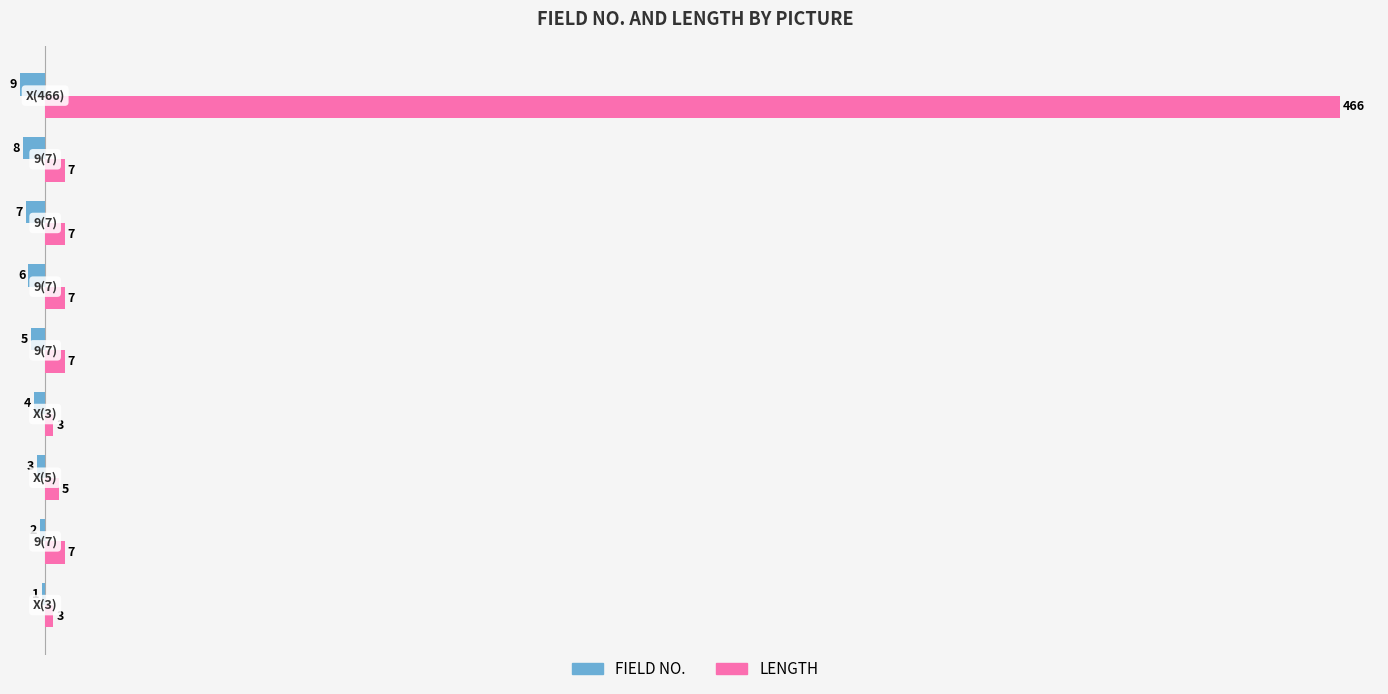

Which series has the largest total across all categories?

LENGTH